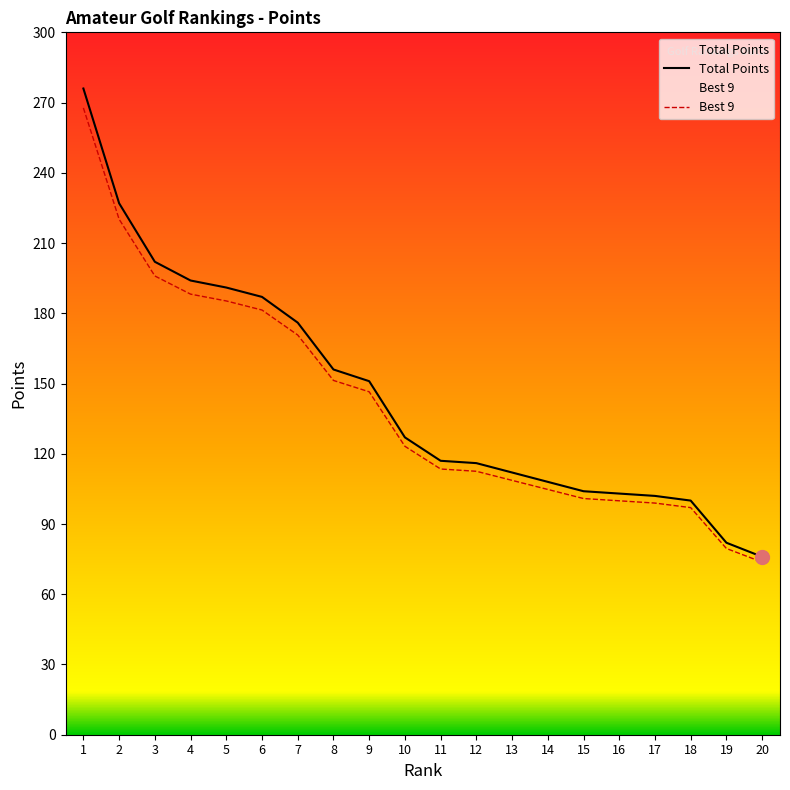

What are all the series names shown in the legend?

Total Points, Best 9